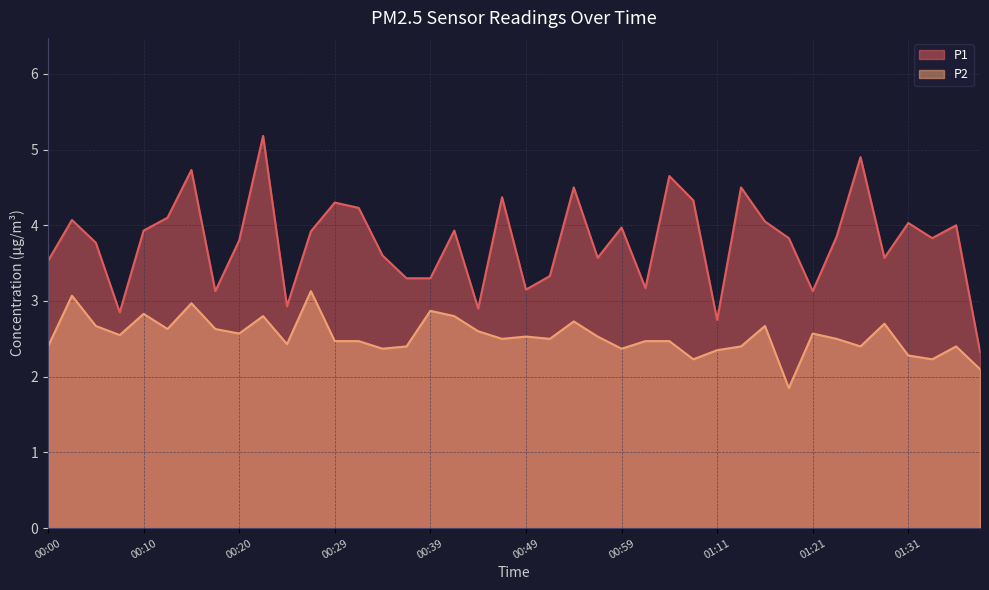

True or false: P2 and P1 intersect in this chart.

False